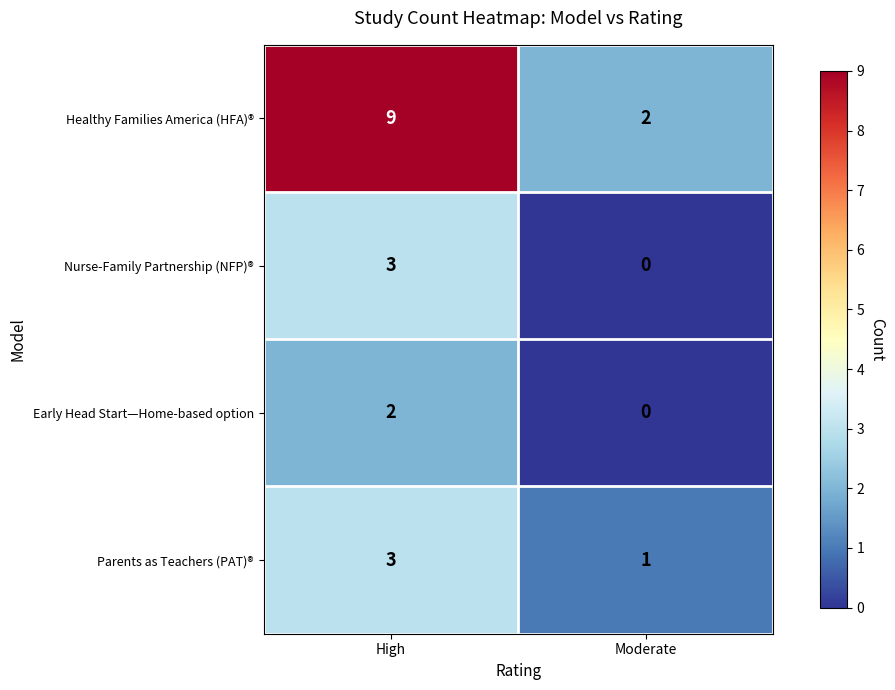

What value does the Nurse-Family Partnership (NFP)® series have at High?

3